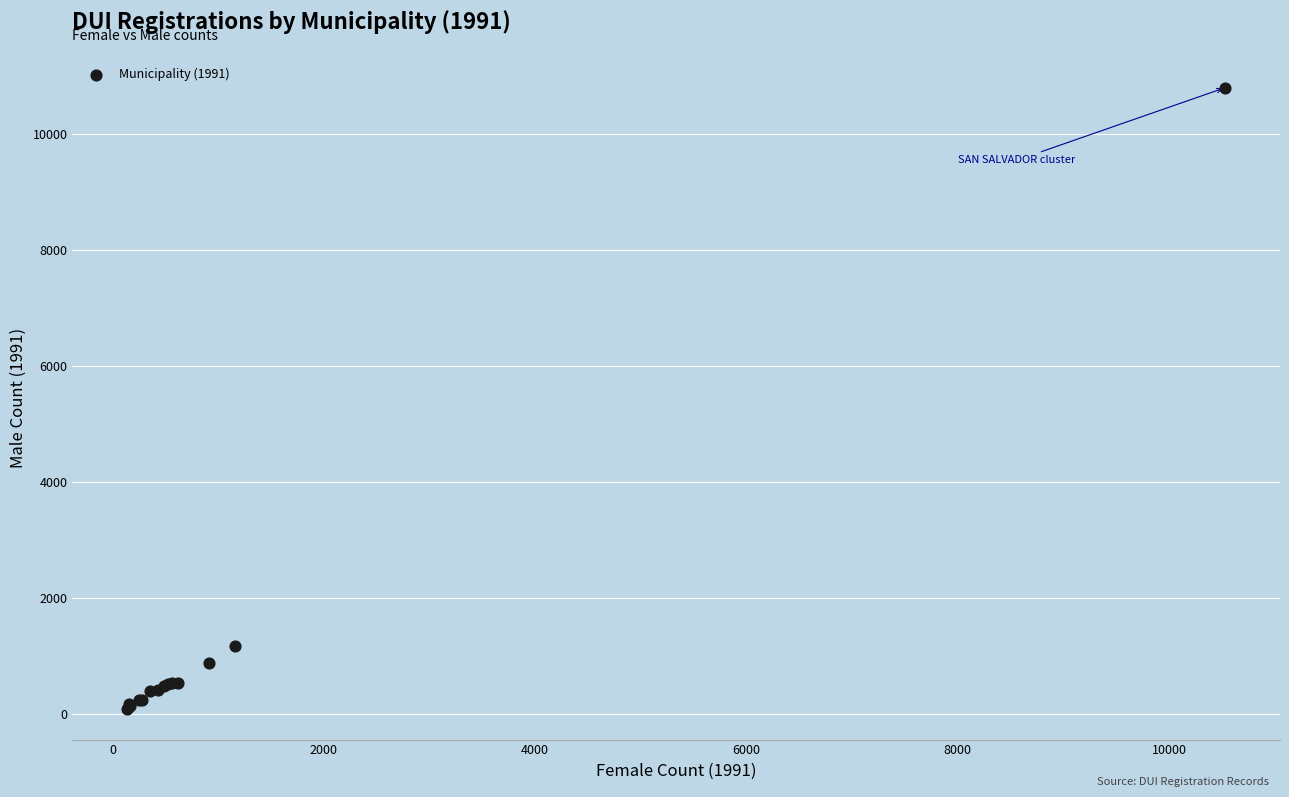

What Y value in the scatter plot is closest to 5451?

1168